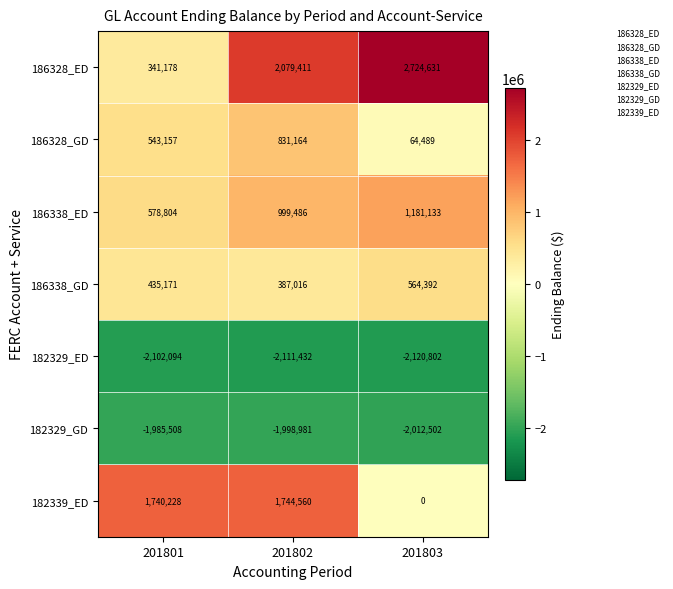

Which category has the lowest value in the 186328_GD series?

201803